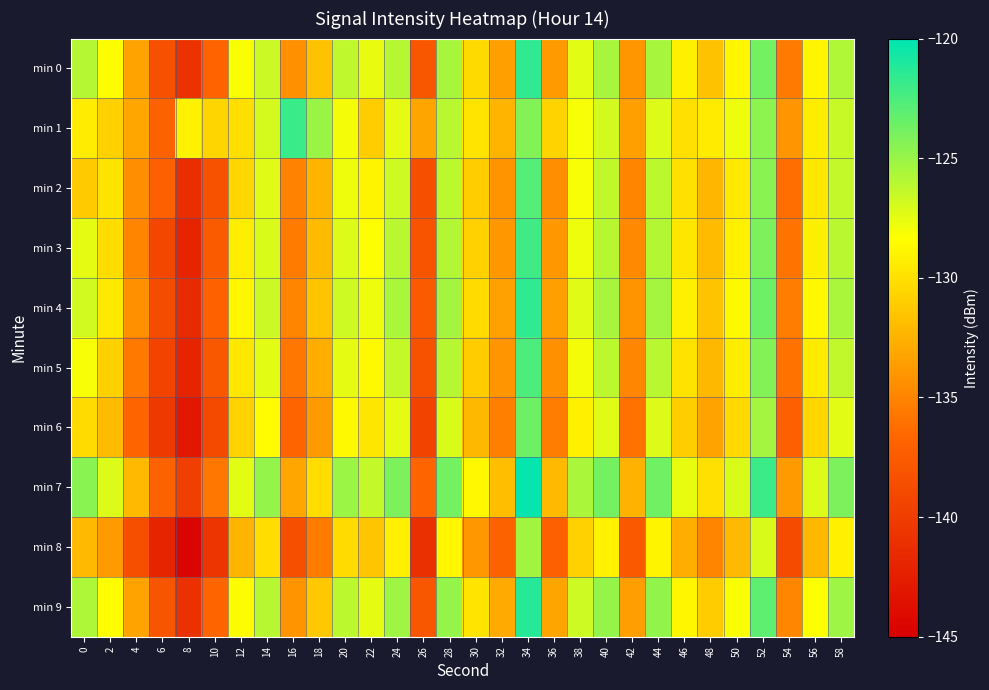

Which series has the largest total across all categories?

min 7